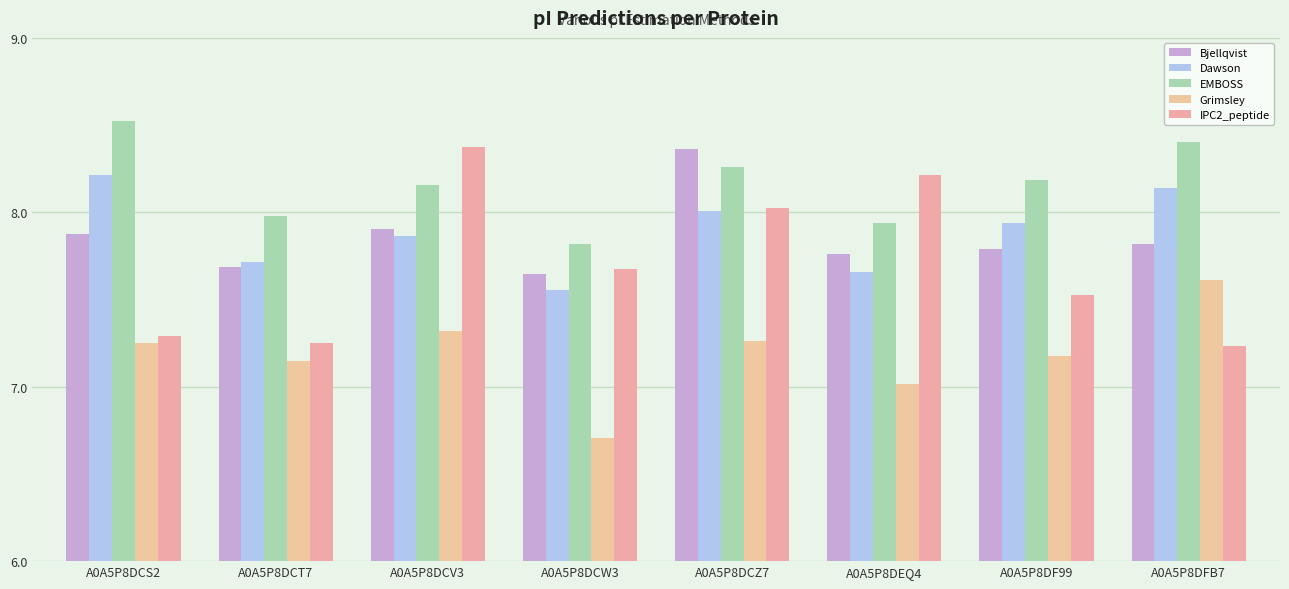

What is the difference between the maximum and second lowest values in the Grimsley series?

0.6